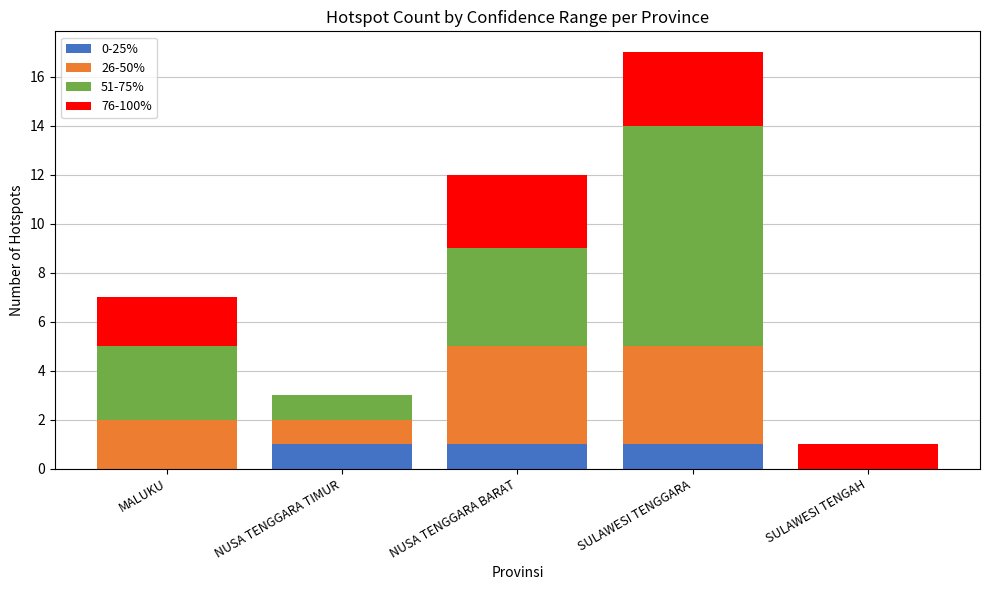

The 0-25% series shows 0 at SULAWESI TENGAH. True or false?

True